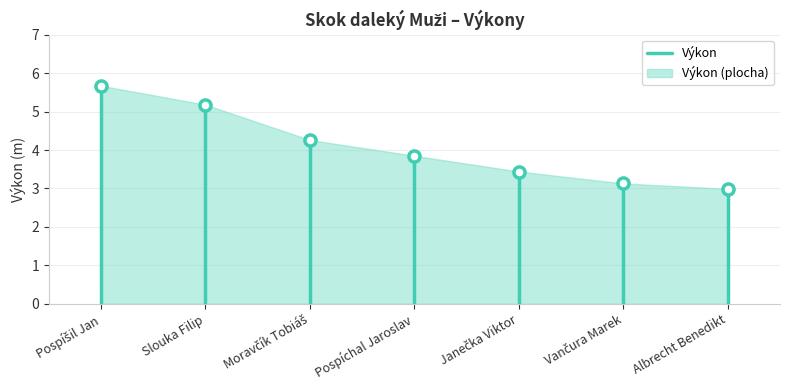

What is the maximum value shown in the chart?

5.7